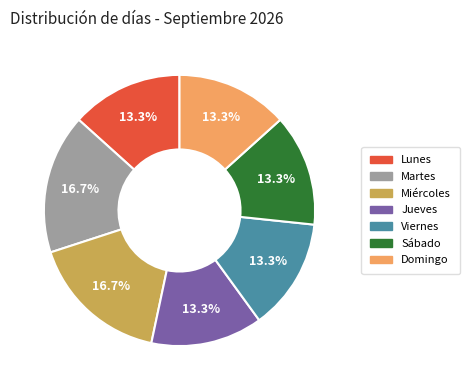

Combined, do Miércoles and Lunes account for over 50%?

No